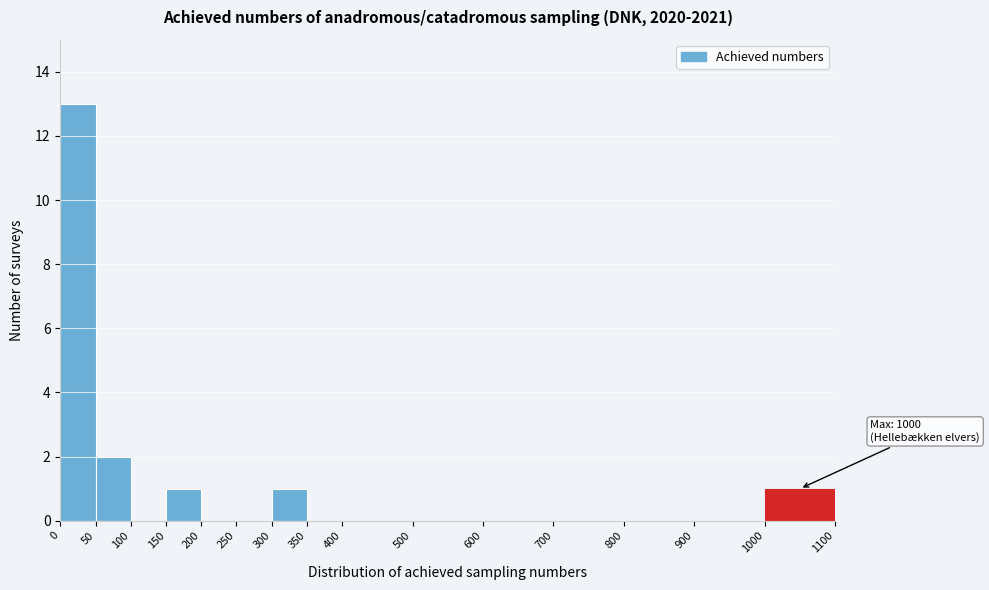

Which range on the x-axis has the tallest bar?

0 to 50